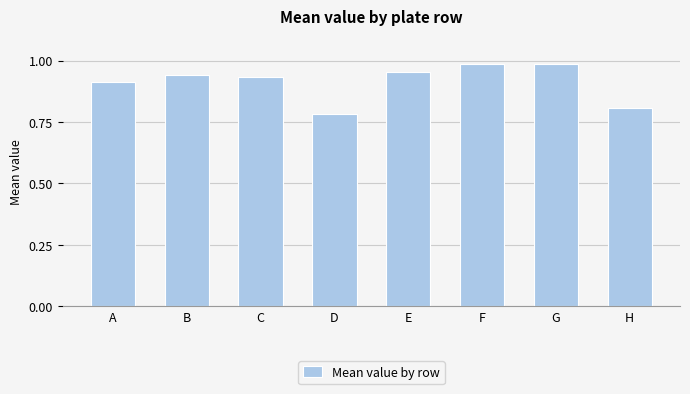

True or false: the data shows 0.8 at H.

True